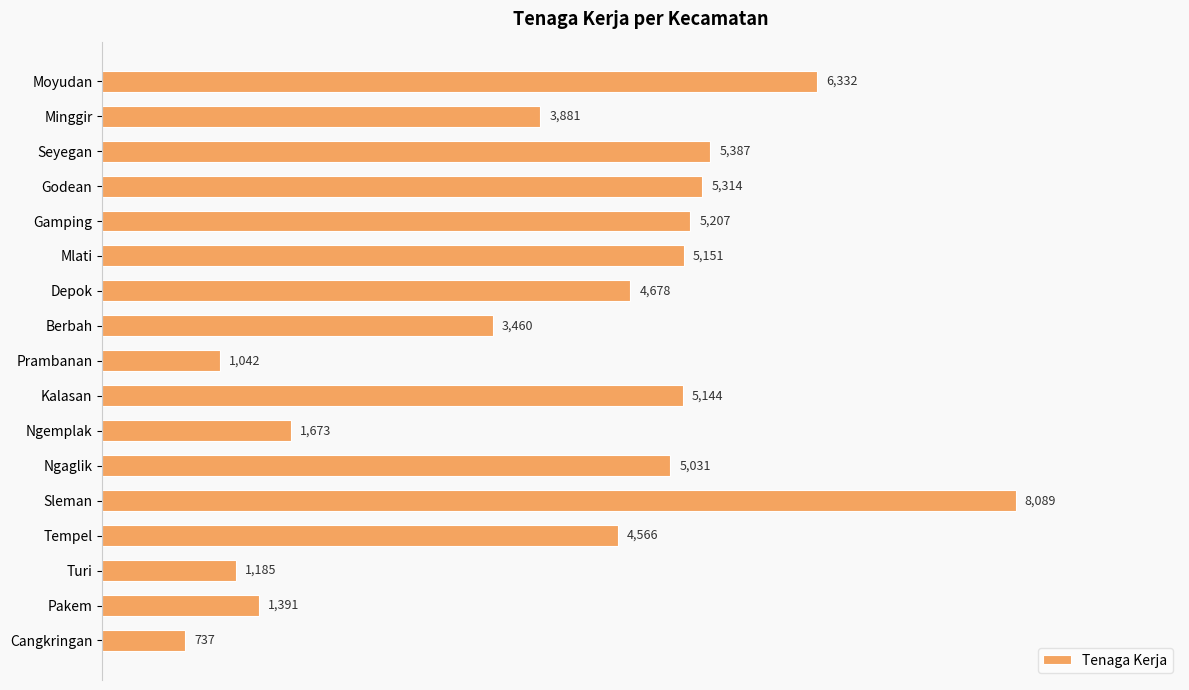

Reading top to bottom, list all the values displayed in this chart.

Moyudan=6332	Minggir=3881	Seyegan=5387	Godean=5314	Gamping=5207	Mlati=5151	Depok=4678	Berbah=3460	Prambanan=1042	Kalasan=5144	Ngemplak=1673	Ngaglik=5031	Sleman=8089	Tempel=4566	Turi=1185	Pakem=1391	Cangkringan=737